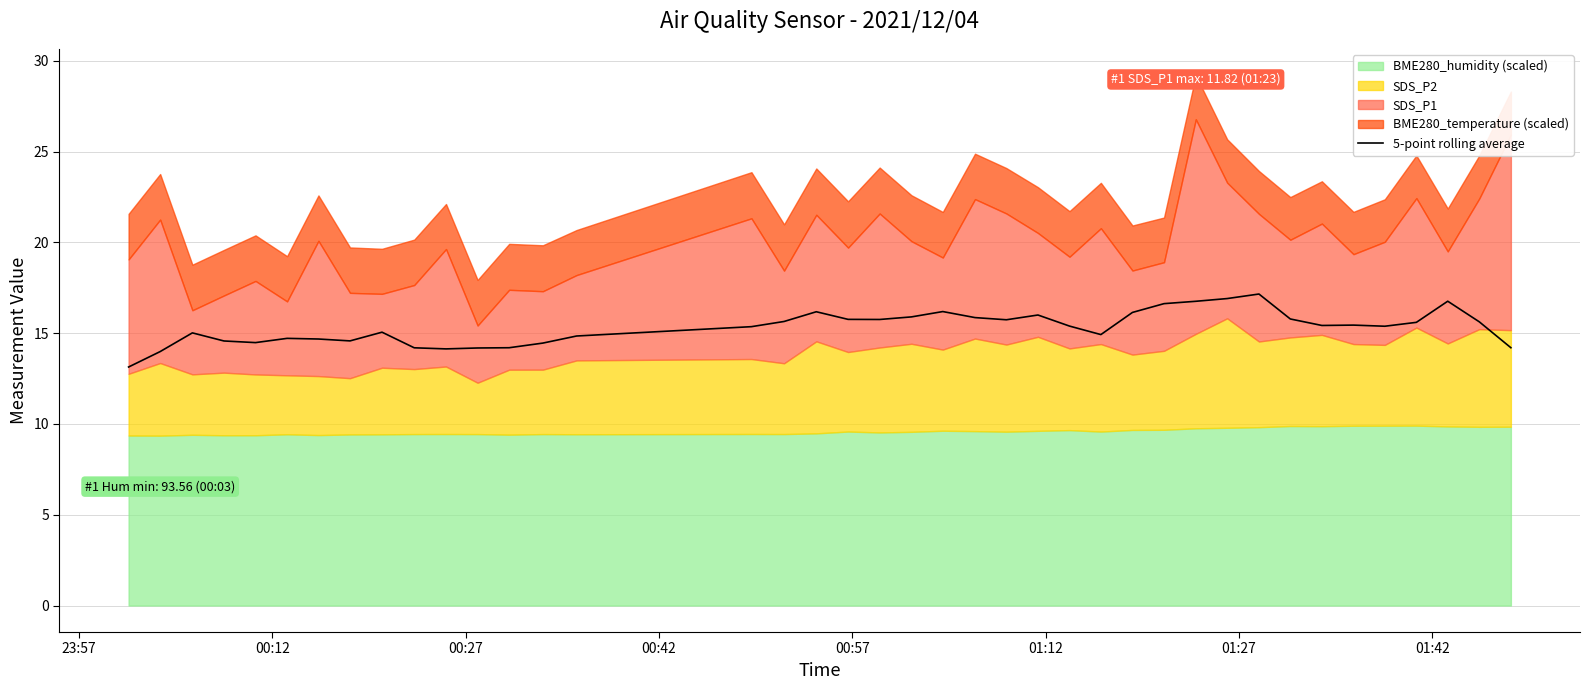

What is the smallest value displayed?

13.1